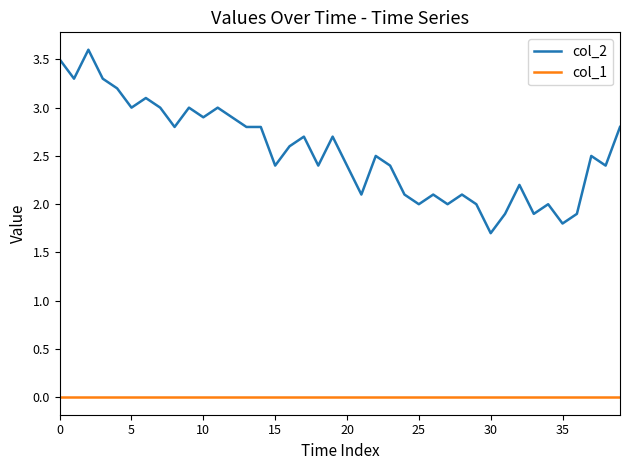

What is the highest value of the col_2 series?

3.6